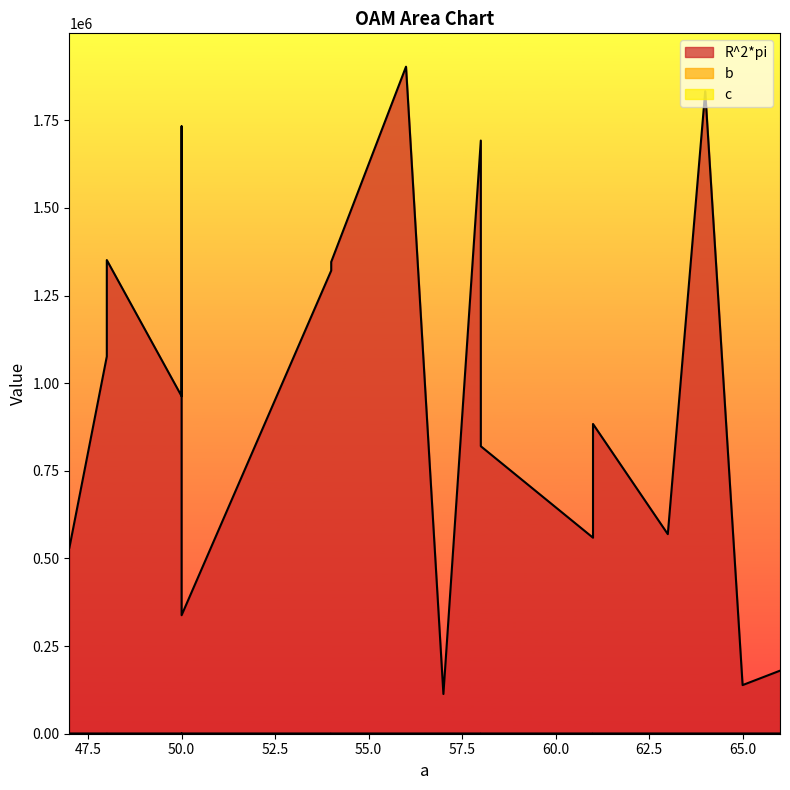

After their last crossing, which series has the higher values: b or c?

c